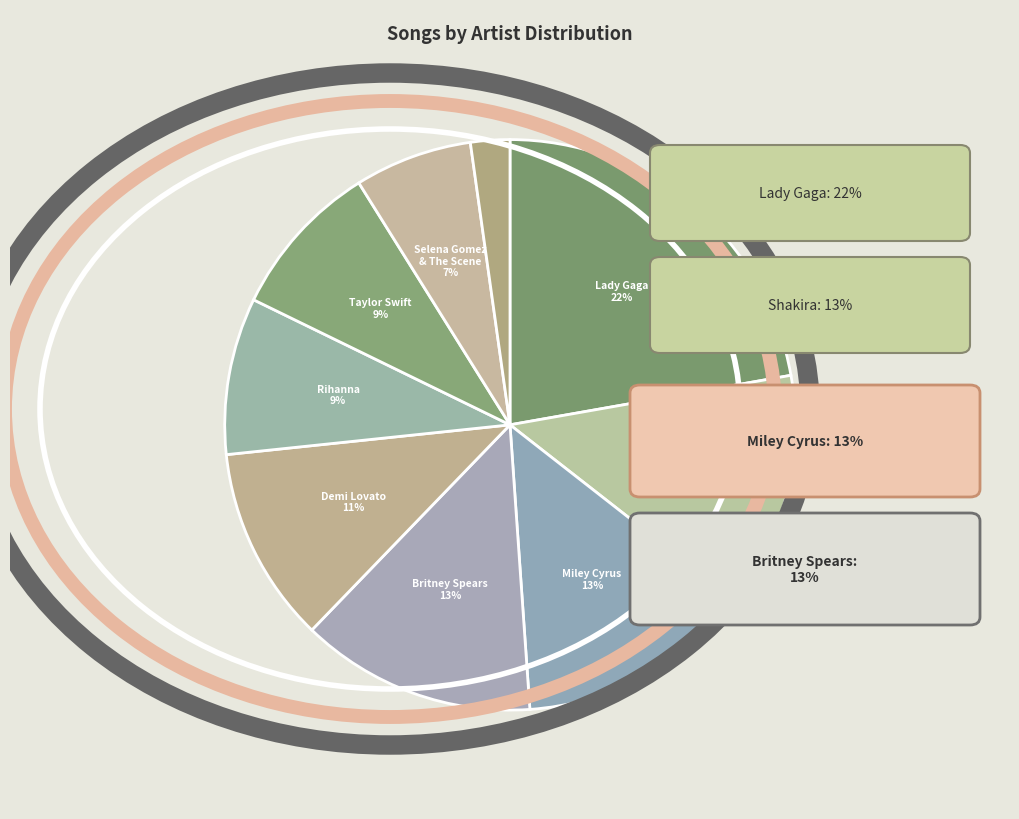

How many slices are in this pie chart?

9